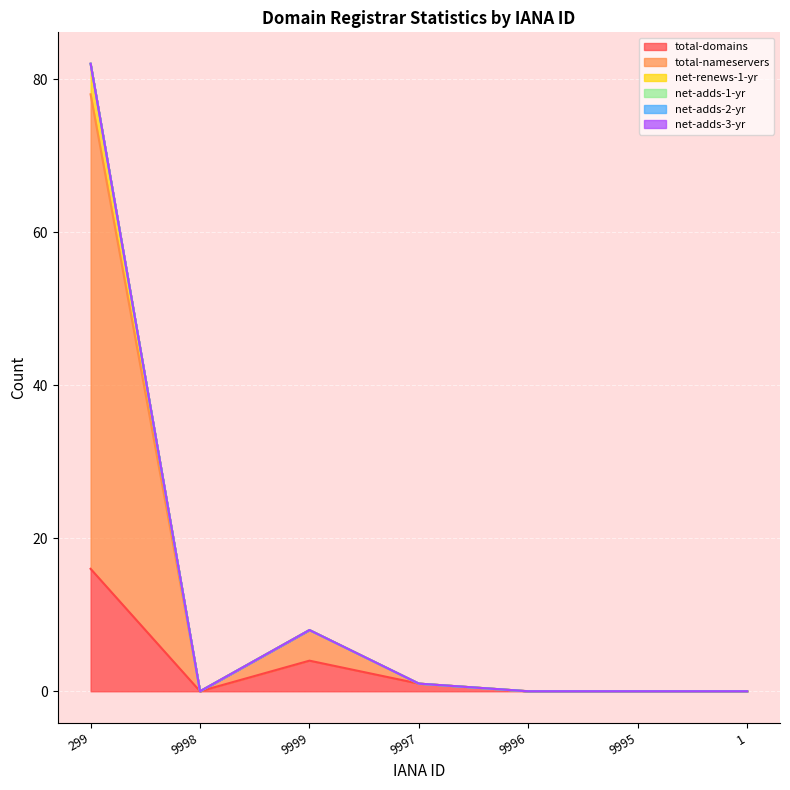

True or false: total-nameservers has more than 0 points higher than both neighbors.

True